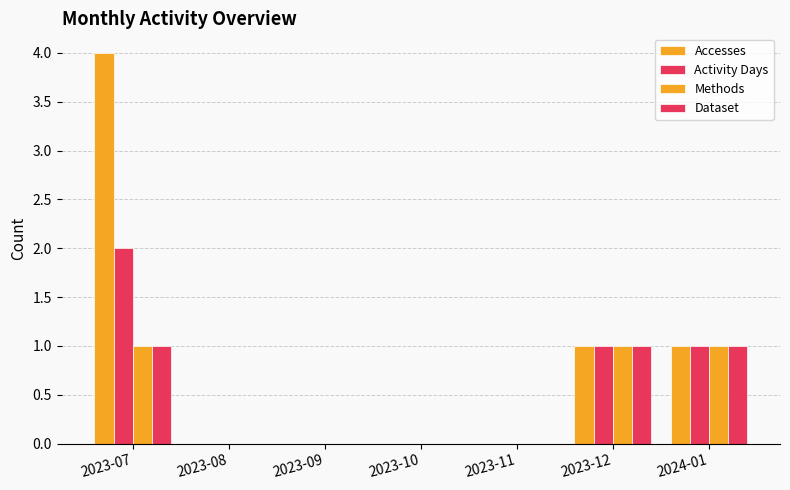

What is the sum of all Methods values?

3